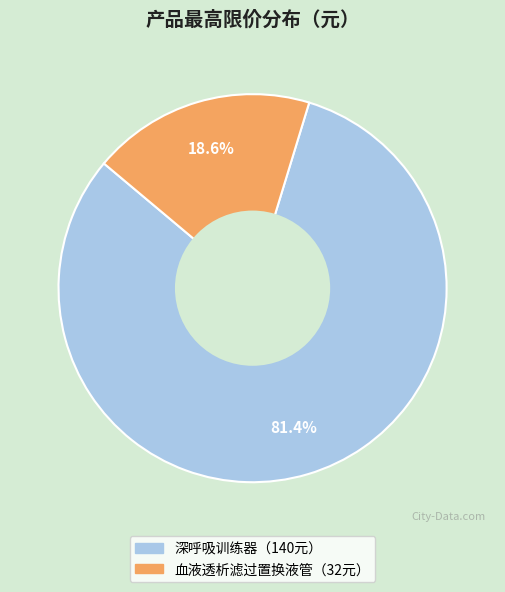

Is there any slice that represents more than half of the pie?

Yes